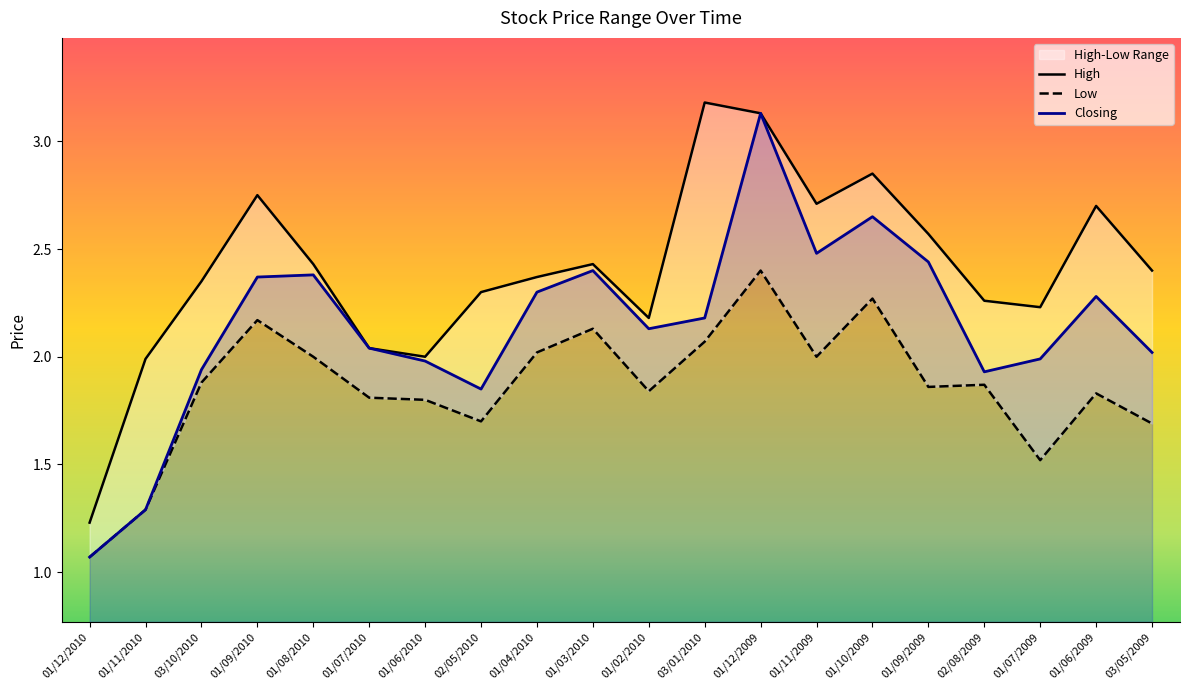

Reading left to right, extract all data points from this chart.

High: 1.2	2.0	2.4	2.8	2.4	2.0	2.0	2.3	2.4	2.4	2.2	3.2	3.1	2.7	2.9	2.6	2.3	2.2	2.7	2.4
Low: 1.1	1.3	1.9	2.2	2.0	1.8	1.8	1.7	2.0	2.1	1.8	2.1	2.4	2.0	2.3	1.9	1.9	1.5	1.8	1.7
Closing: 1.1	1.3	1.9	2.4	2.4	2.0	2.0	1.9	2.3	2.4	2.1	2.2	3.1	2.5	2.6	2.4	1.9	2.0	2.3	2.0